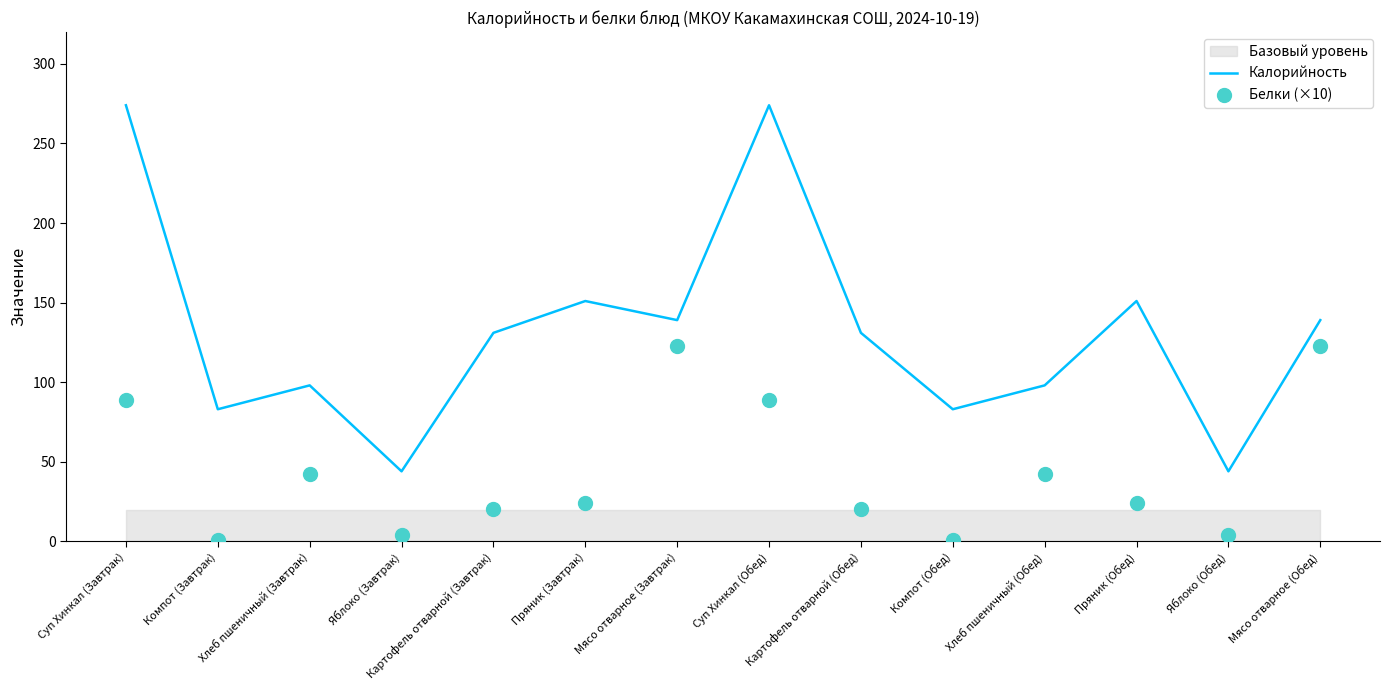

At which category is the sum across all series the highest?

Суп Хинкал (Завтрак)